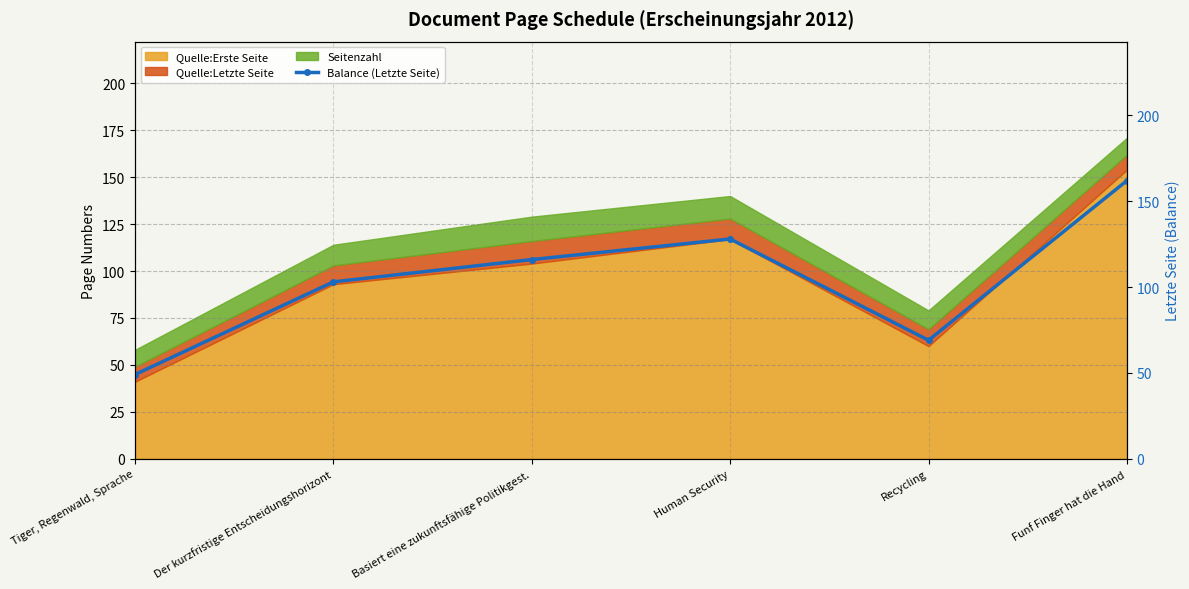

How many points are higher than both their immediate neighbors (excluding endpoints)?

1